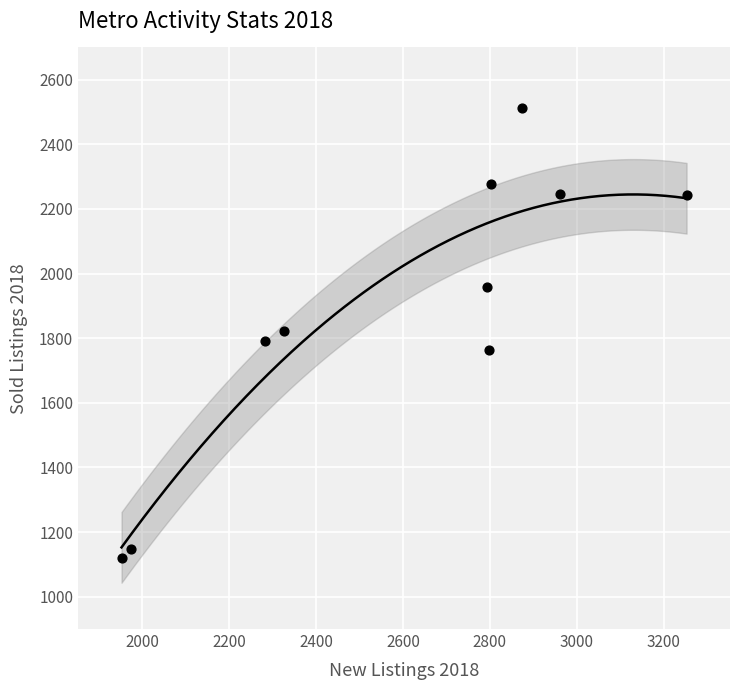

What is the range of X values (max minus min)?

1301